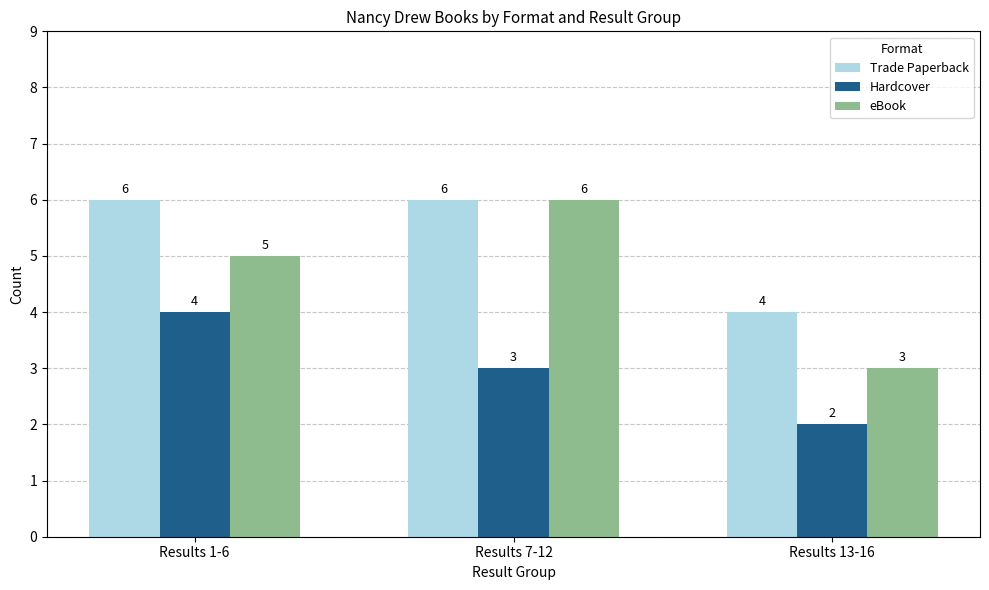

What position from the right is Results 13-16?

1